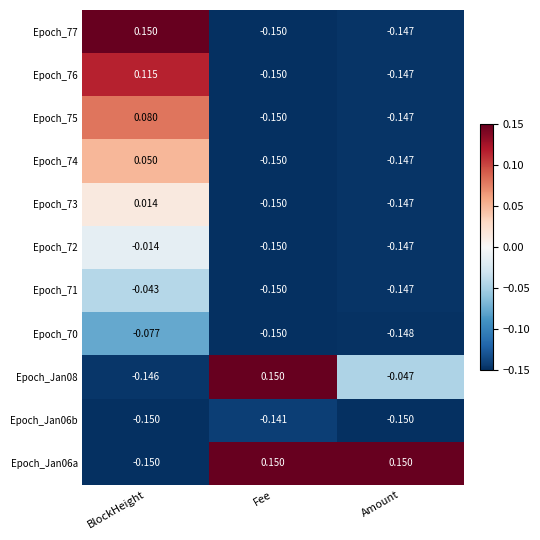

At which category is the sum across all series the highest?

BlockHeight